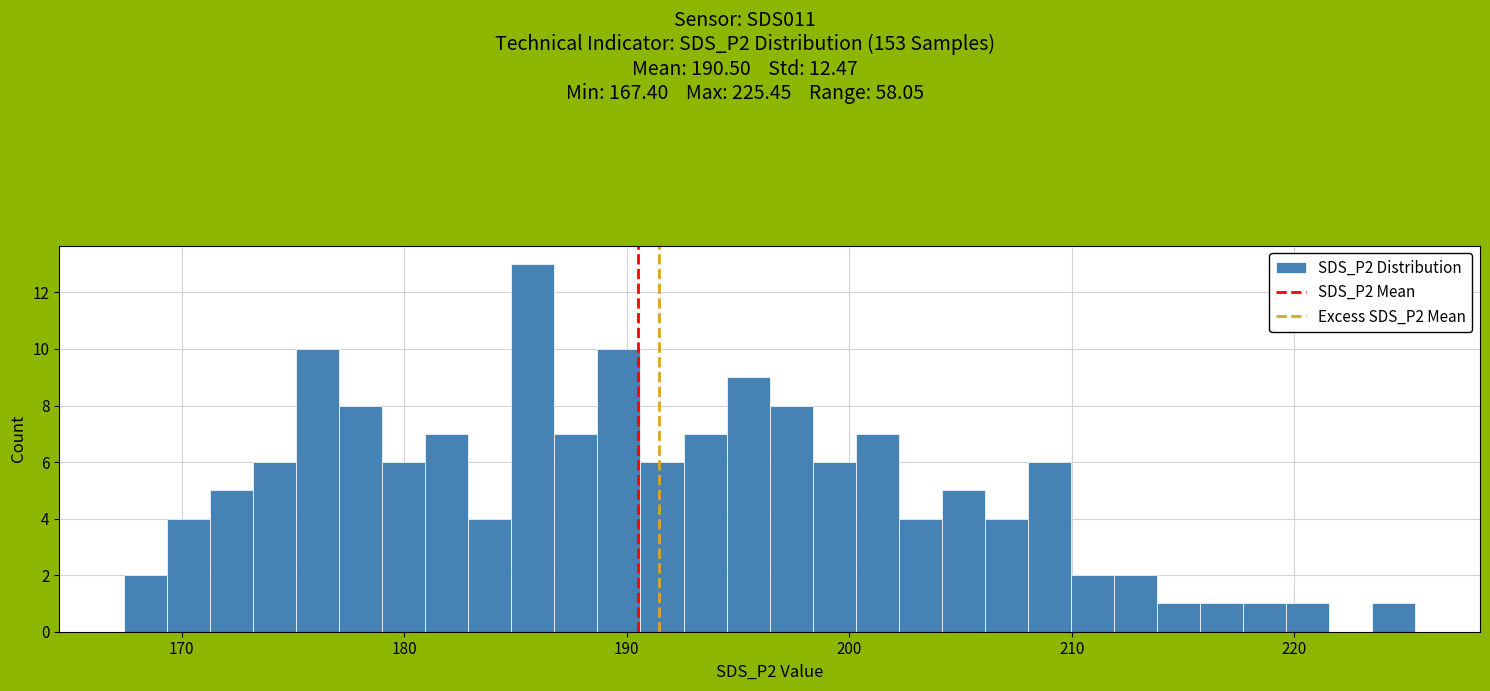

Around what value on the x-axis is the tallest bar? Give the approximate position of its centre, as read against the axis.

186